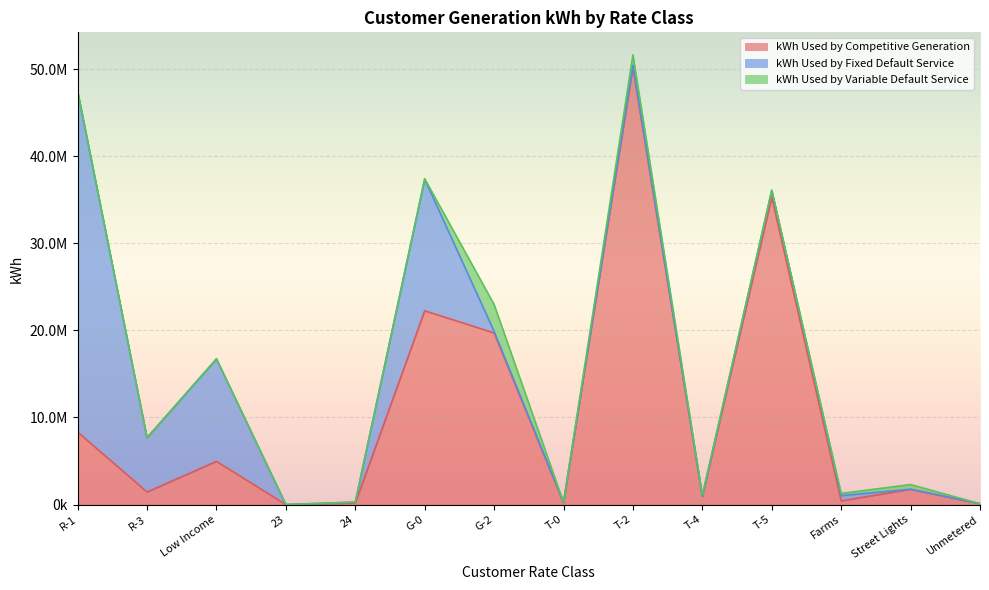

Is it true that kWh Used by Fixed Default Service equals 808770.0 at T-5?

True